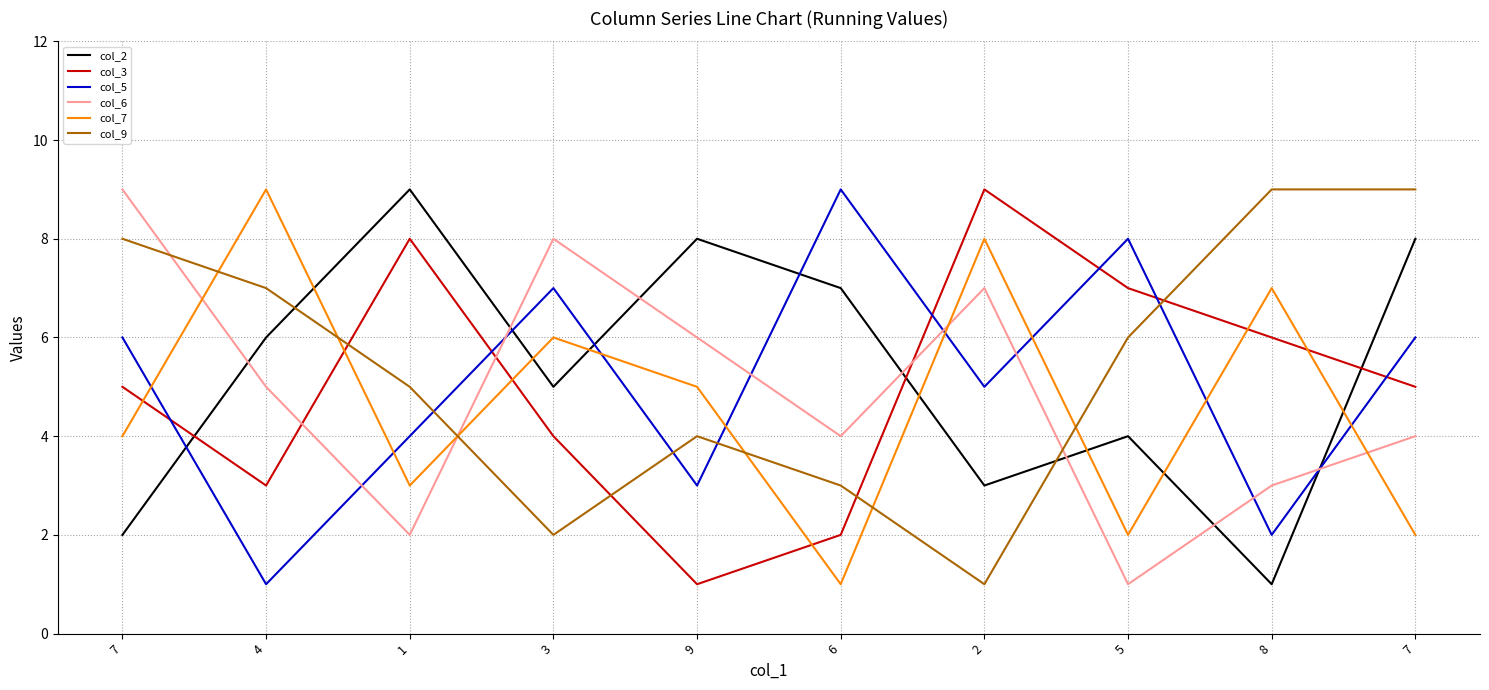

How many times do col_9 and col_5 cross each other?

4